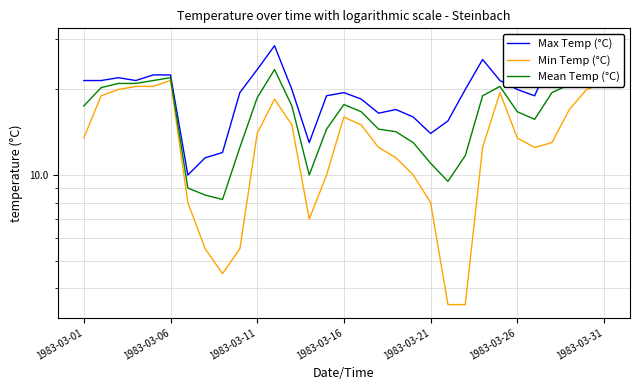

List the series in order of their overall mean, highest first.

Max Temp (°C), Mean Temp (°C), Min Temp (°C)